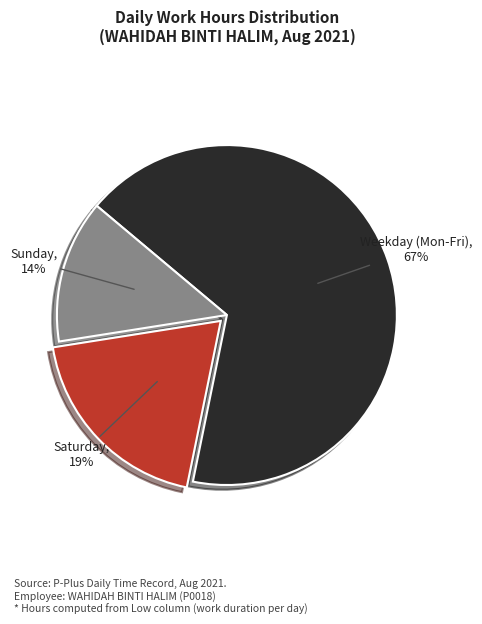

Is there any slice that represents more than half of the pie?

Yes